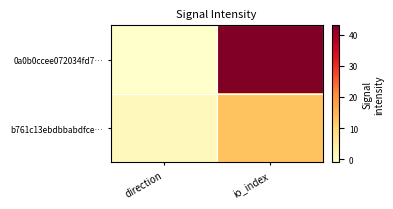

Which series has the largest range (max minus min)?

0a0b0ccee072034fd7…